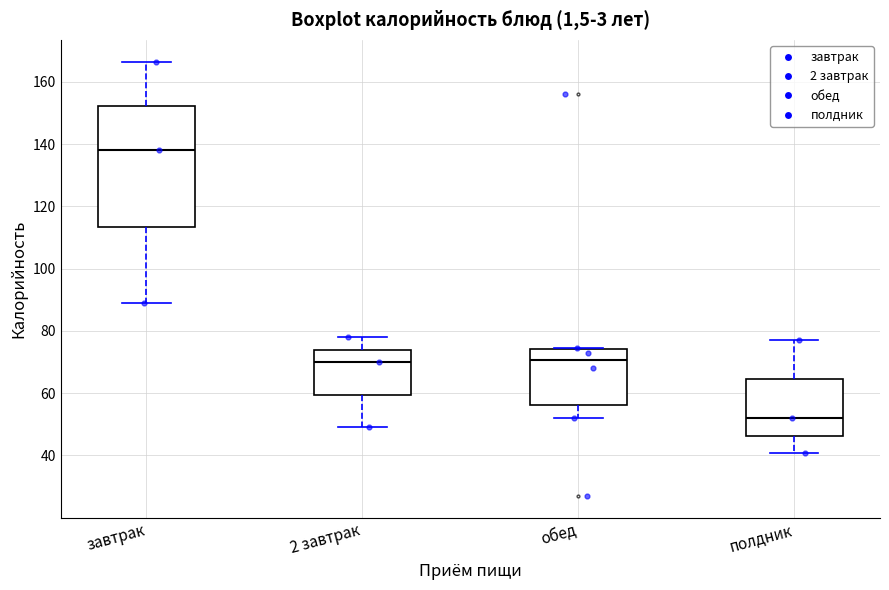

Where does the upper whisker of the box for 2 завтрак end on the y-axis? The values are not printed on the chart, so give them approximately, as read against the axis.

78